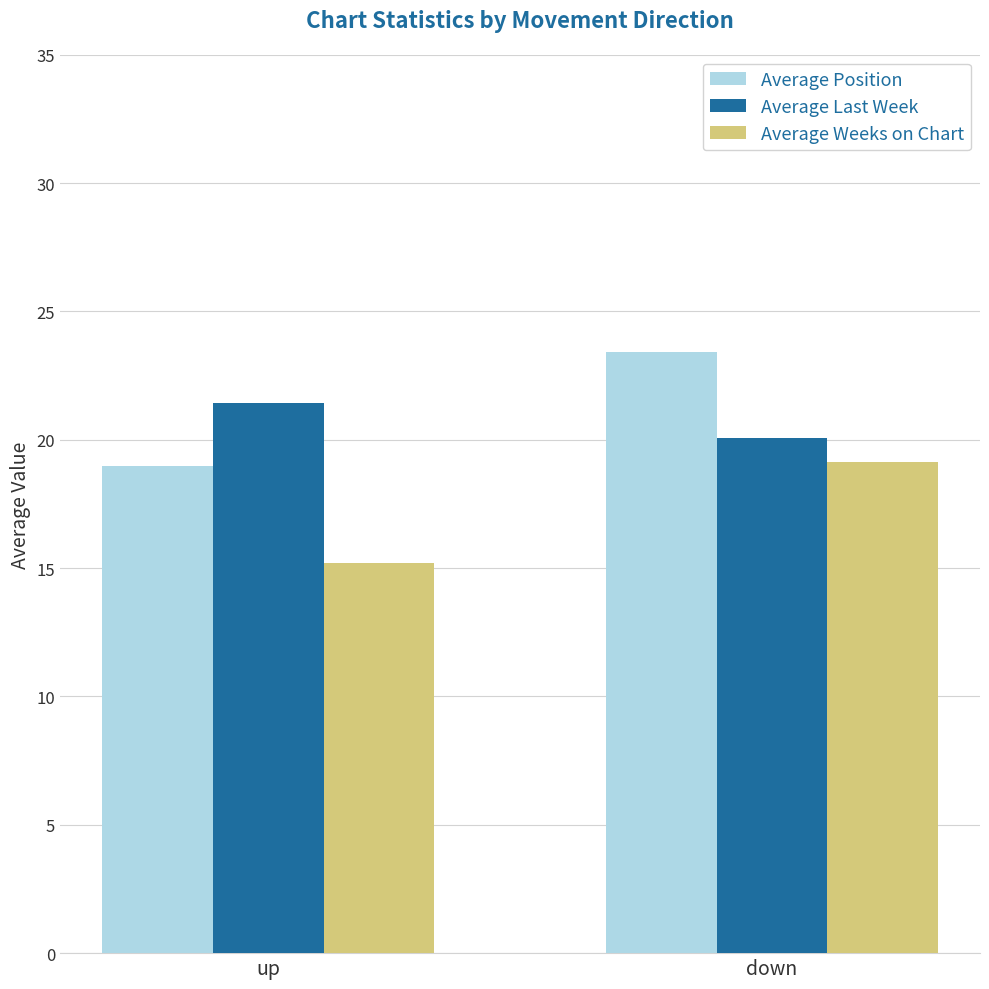

How many data points in Average Position are less than 23?

1